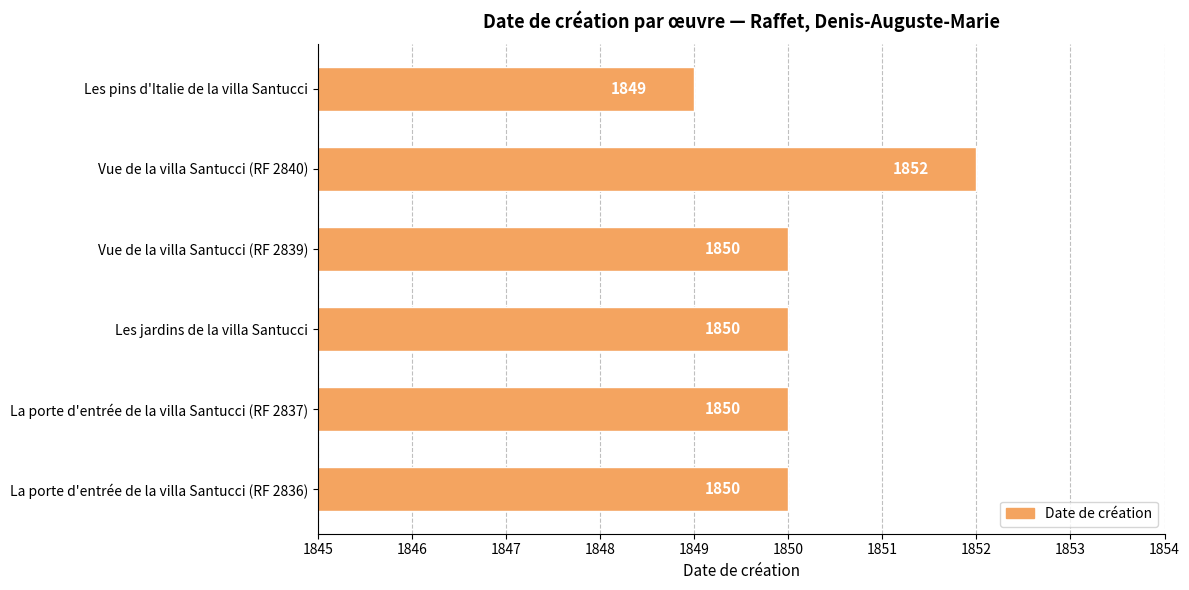

Reading top to bottom, list all the values displayed in this chart.

1849	1852	1850	1850	1850	1850